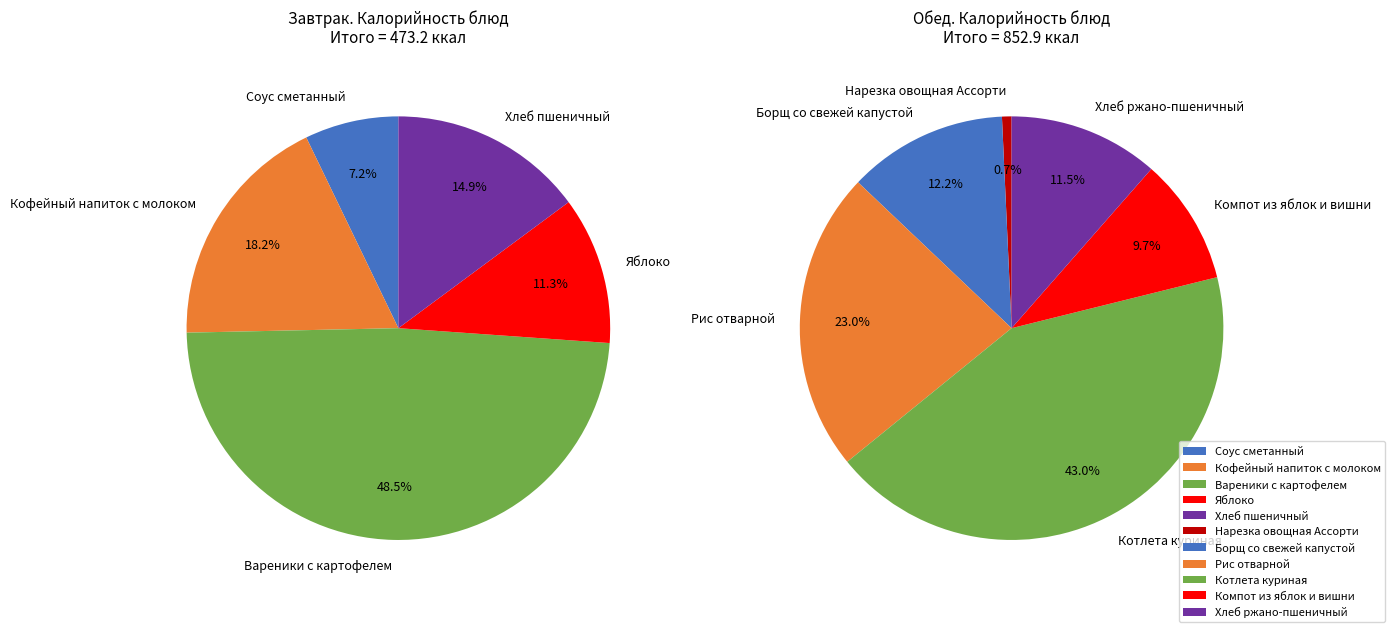

What is the ratio of the value at Борщ со свежей капустой to the value at Компот из яблок и вишни?

1.3